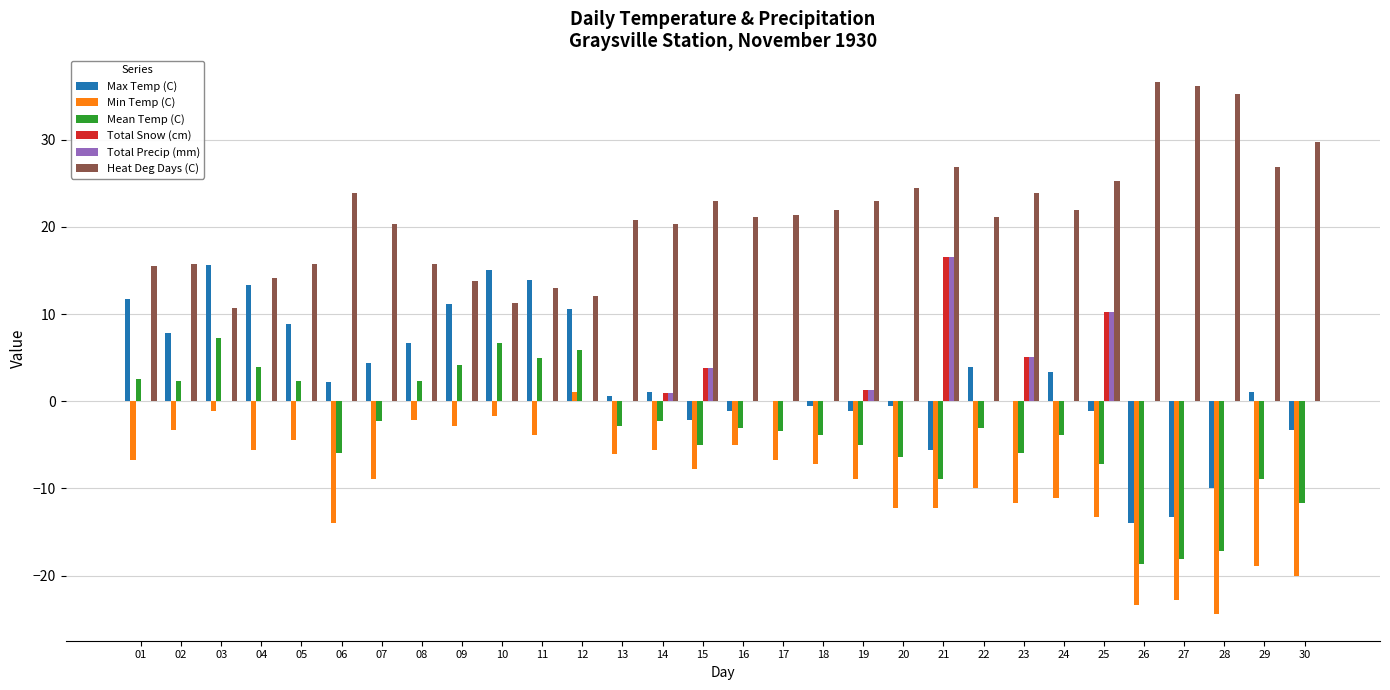

How many series are shown in this chart?

6